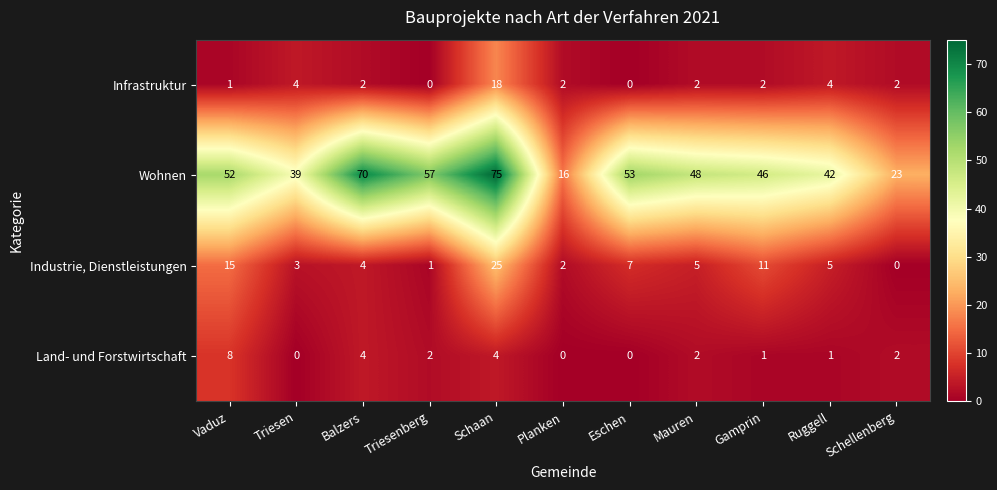

Is the value of Industrie, Dienstleistungen at Vaduz greater than the value of Infrastruktur at Schellenberg?

Yes